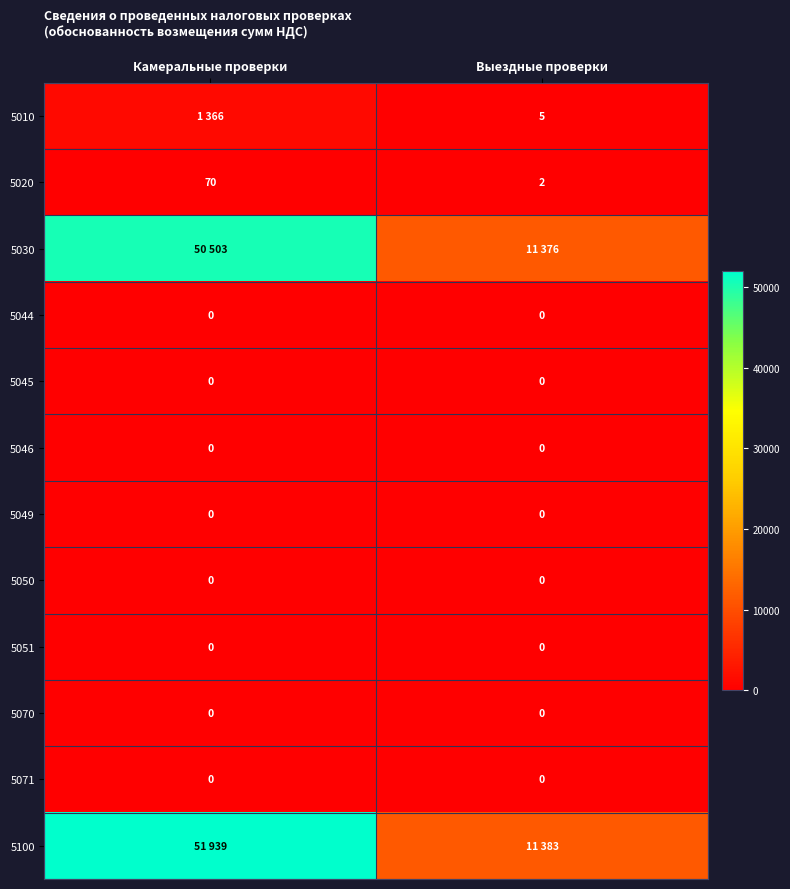

At how many categories does at least one series exceed 2208?

2